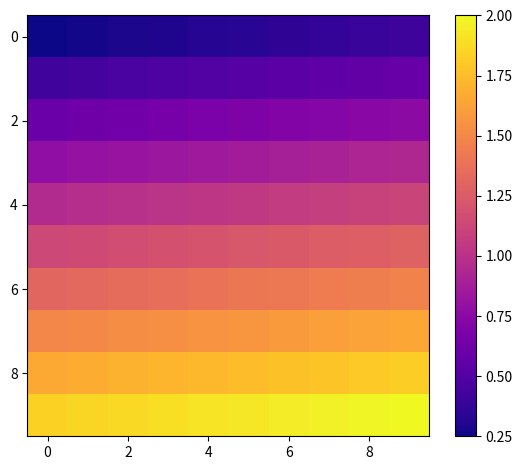

At how many categories does at least one series exceed 1?

10